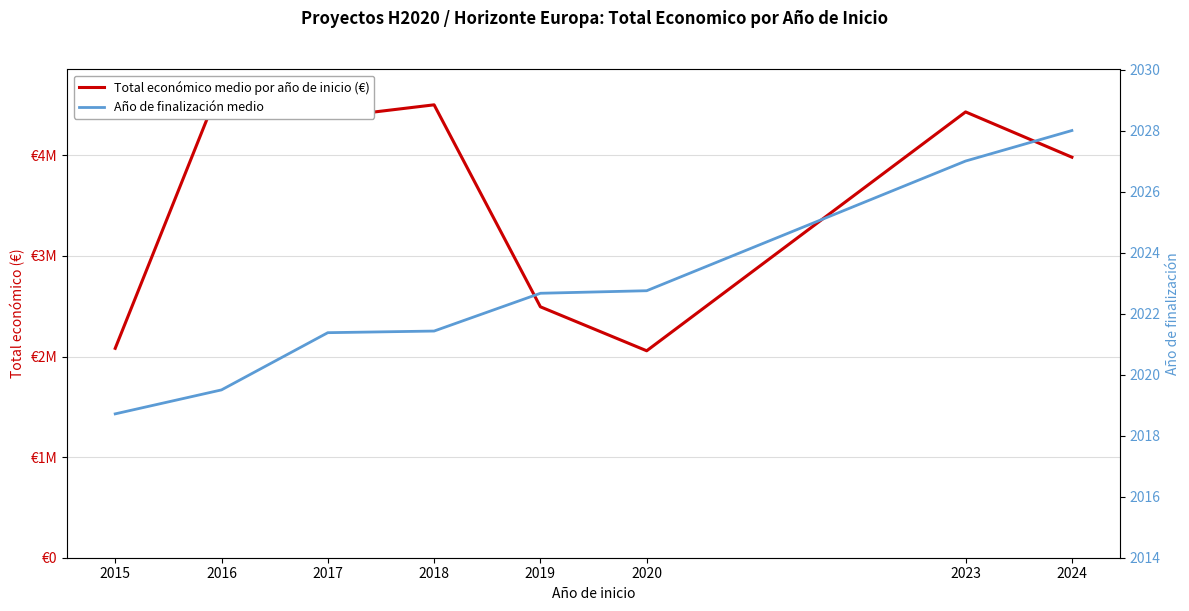

How many lines are shown in the chart?

2